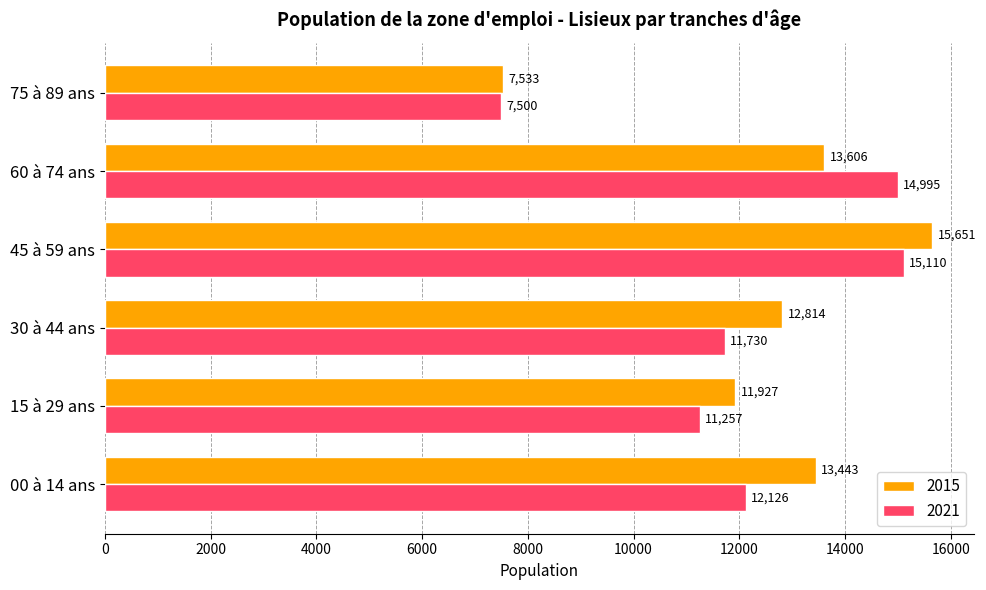

Rank the categories by 2015 value from highest to lowest.

45 à 59 ans, 60 à 74 ans, 00 à 14 ans, 30 à 44 ans, 15 à 29 ans, 75 à 89 ans